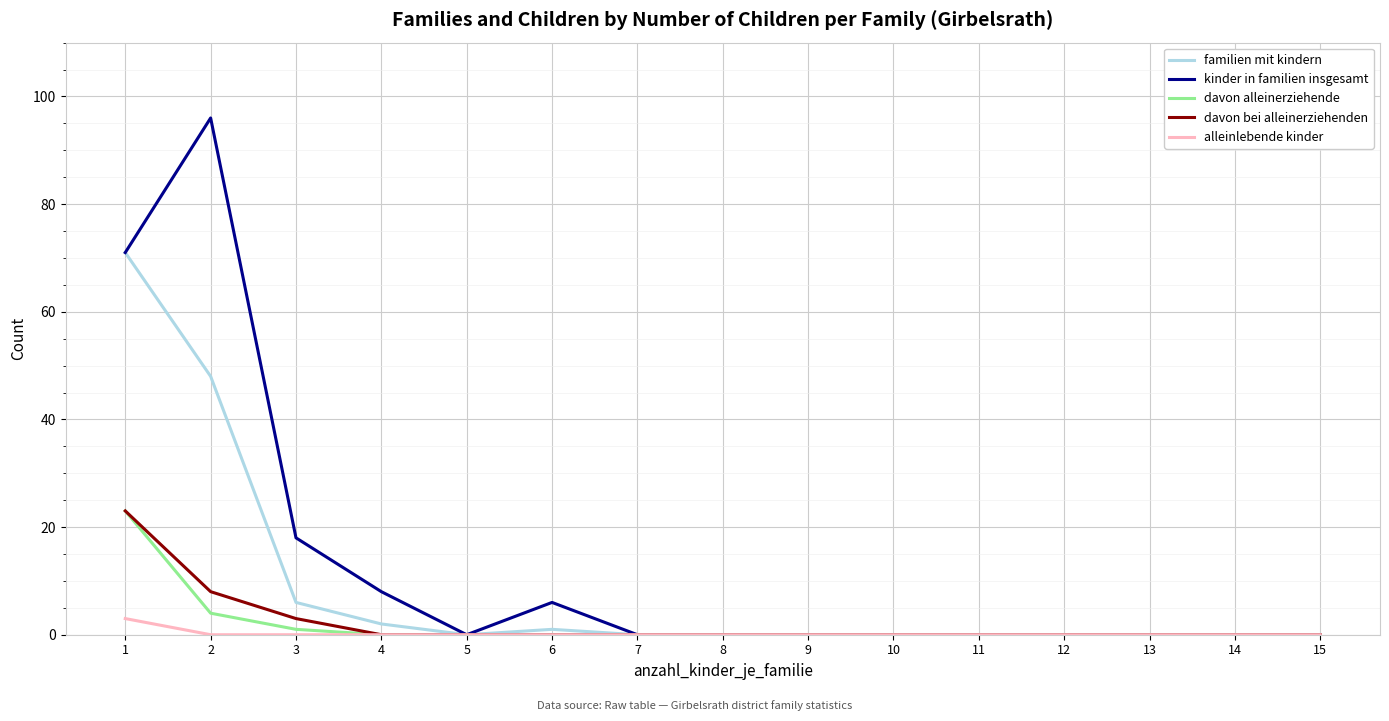

The davon bei alleinerziehenden series shows 0 at 5. True or false?

True